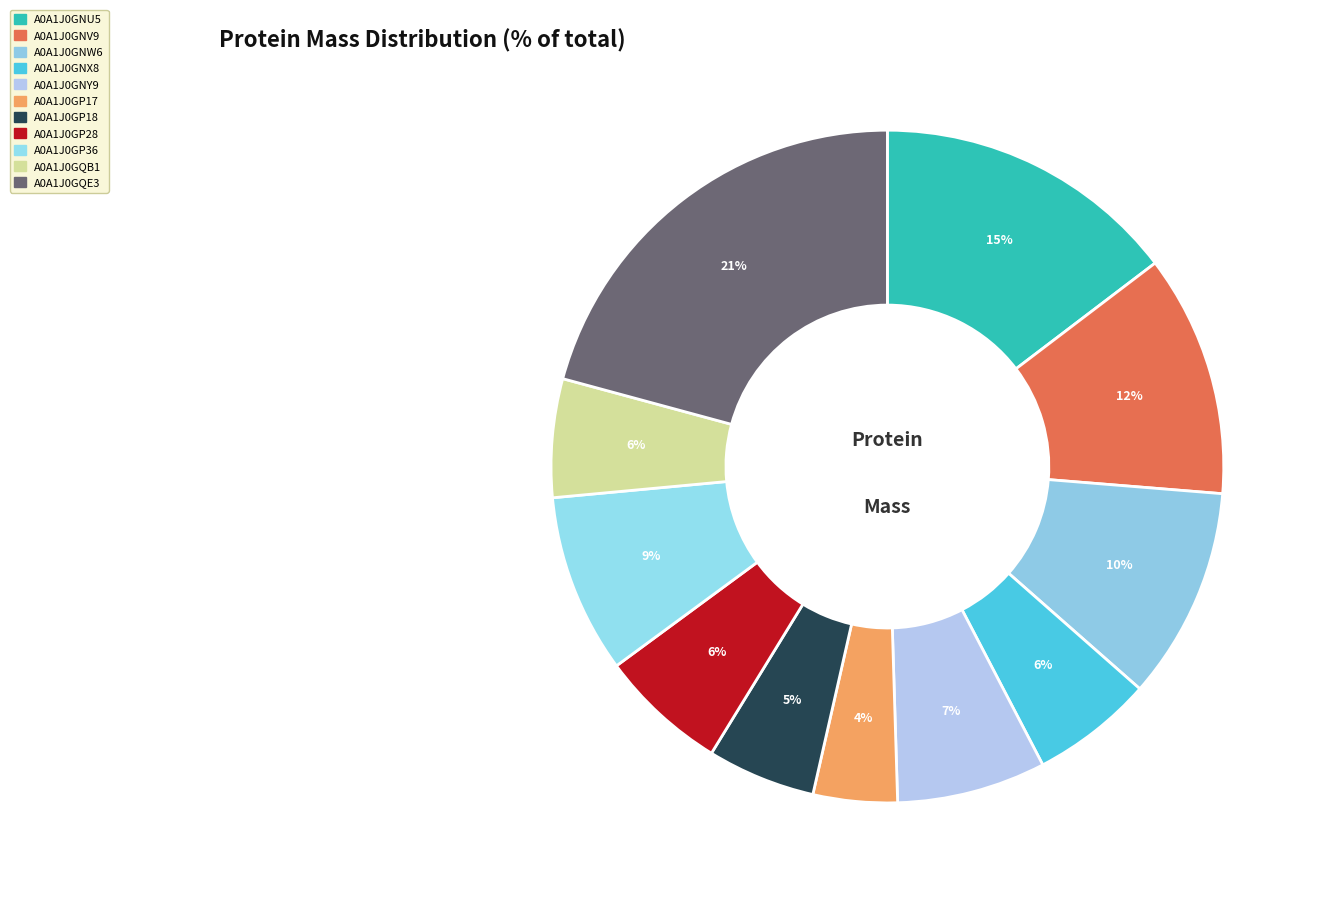

Rank the categories by value from highest to lowest.

A0A1J0GQE3, A0A1J0GNU5, A0A1J0GNV9, A0A1J0GNW6, A0A1J0GP36, A0A1J0GNY9, A0A1J0GP28, A0A1J0GNX8, A0A1J0GQB1, A0A1J0GP18, A0A1J0GP17